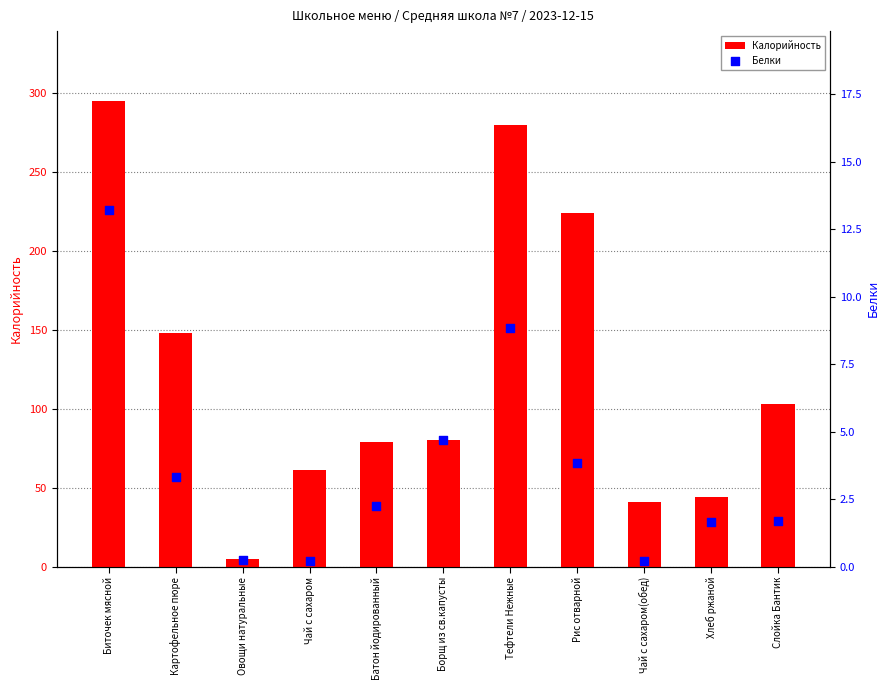

What are all the series names shown in the legend?

Калорийность, Белки